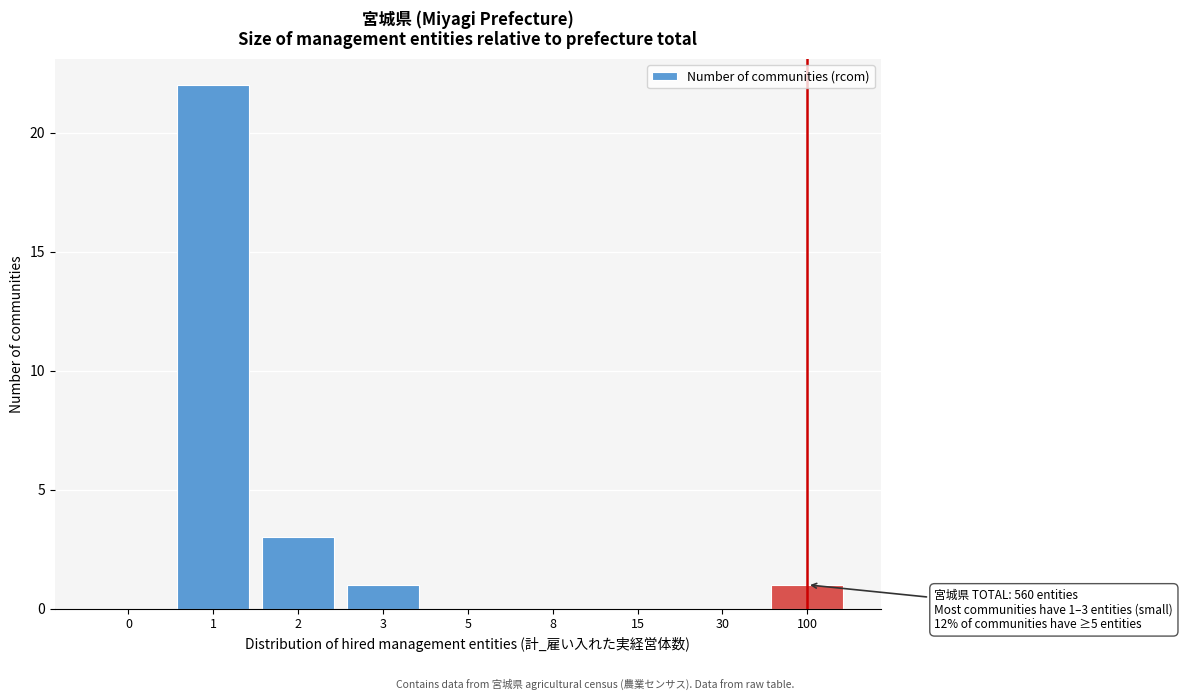

Reading left to right, extract all data points from this chart.

0=0	1=22	2=3	3=1	5=0	8=0	15=0	30=0	100=1